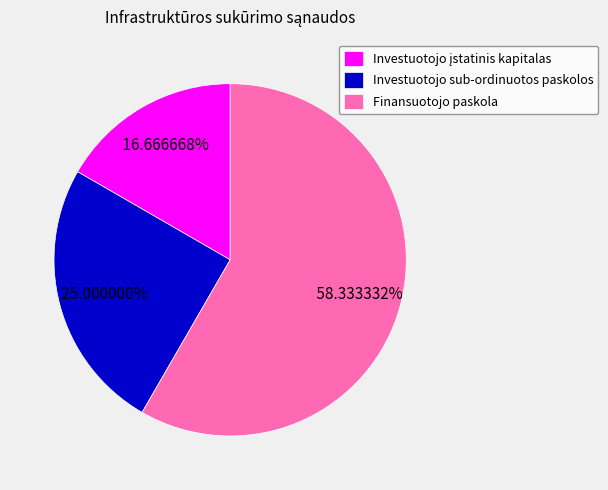

Approximately how many times larger is the value at Finansuotojo paskola compared to Investuotojo sub-ordinuotos paskolos?

2.3